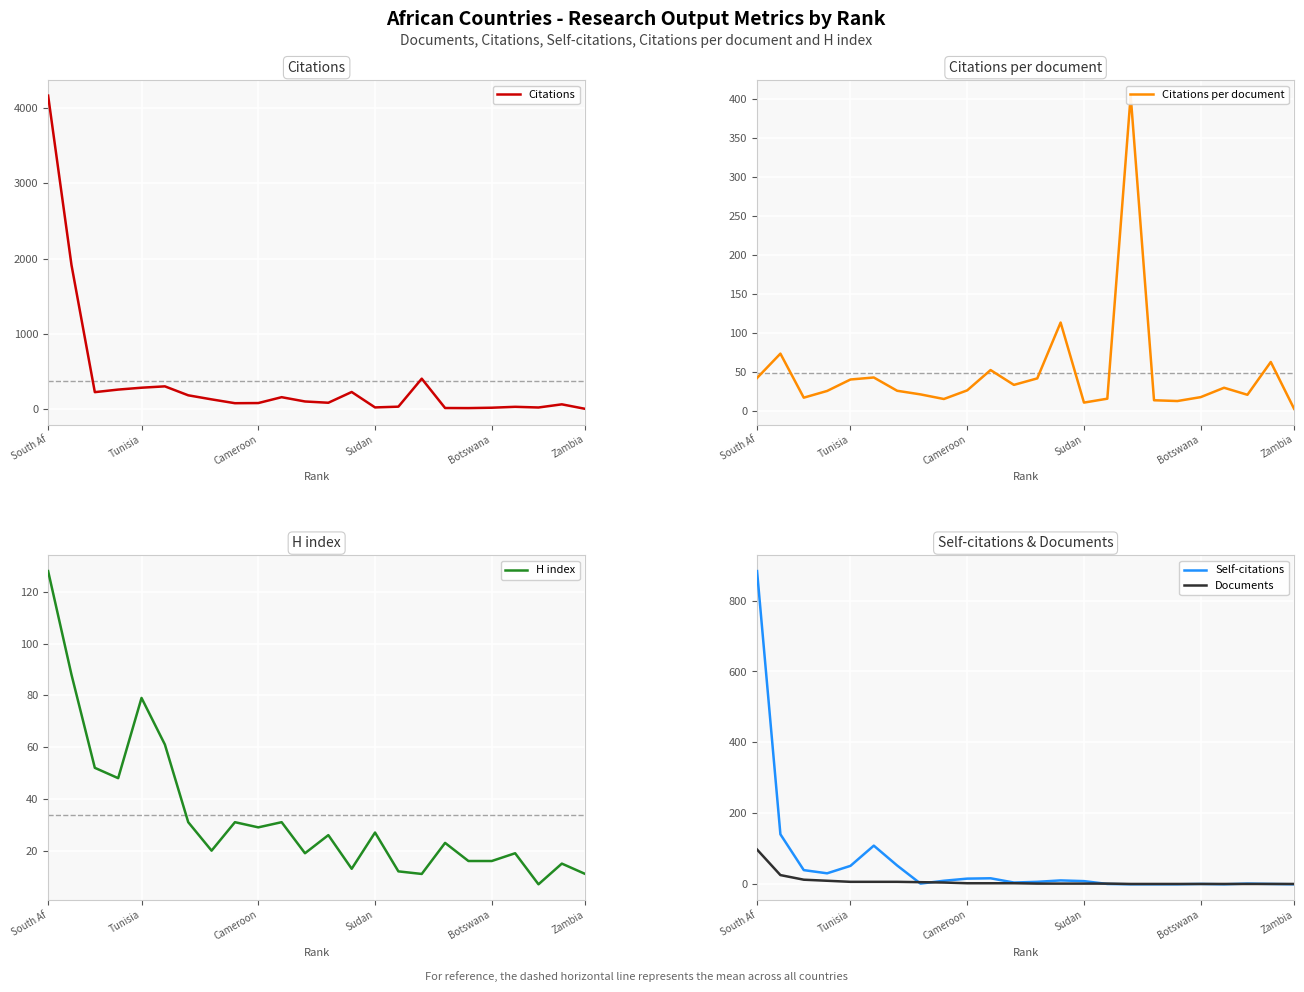

How many data points in H index are above 26?

11